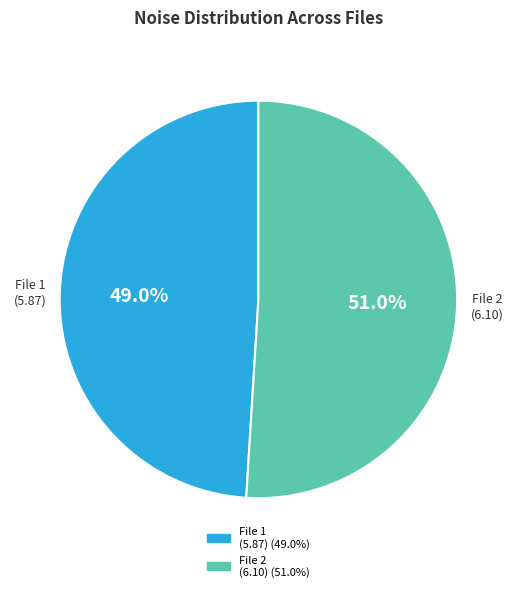

What is the ratio of the value at File 1 (5.87) to the value at File 2 (6.10)?

1.0